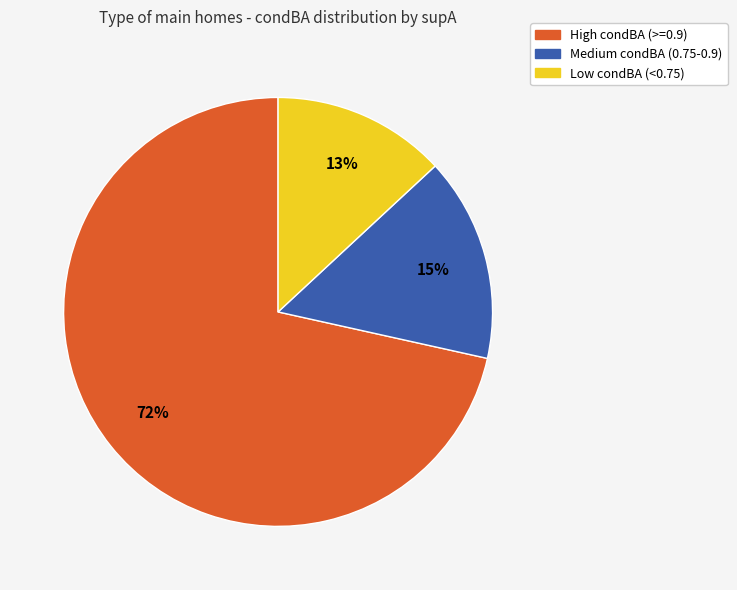

Is there any slice that represents more than half of the pie?

Yes